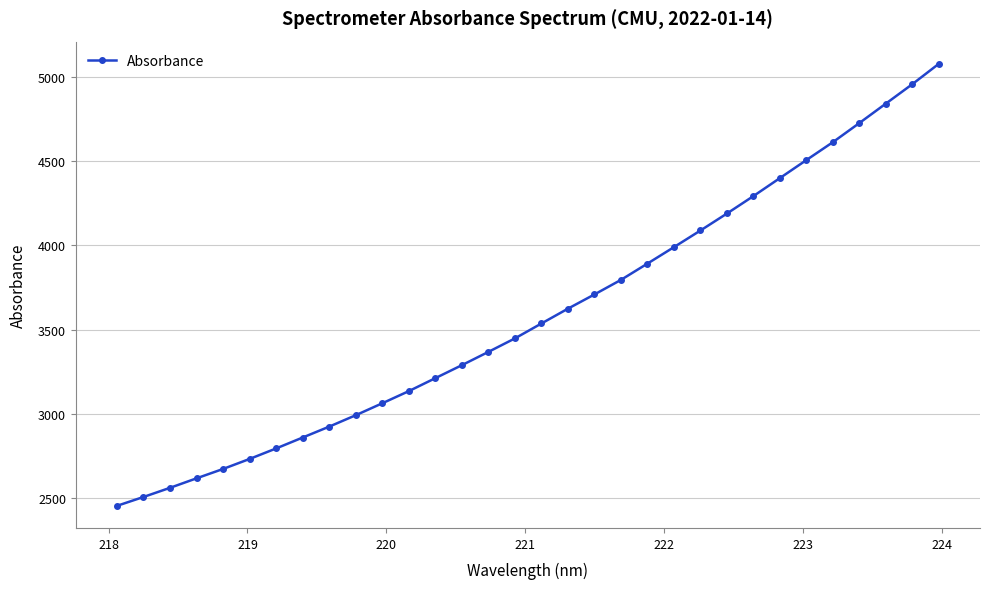

What is the greatest value displayed?

5076.0